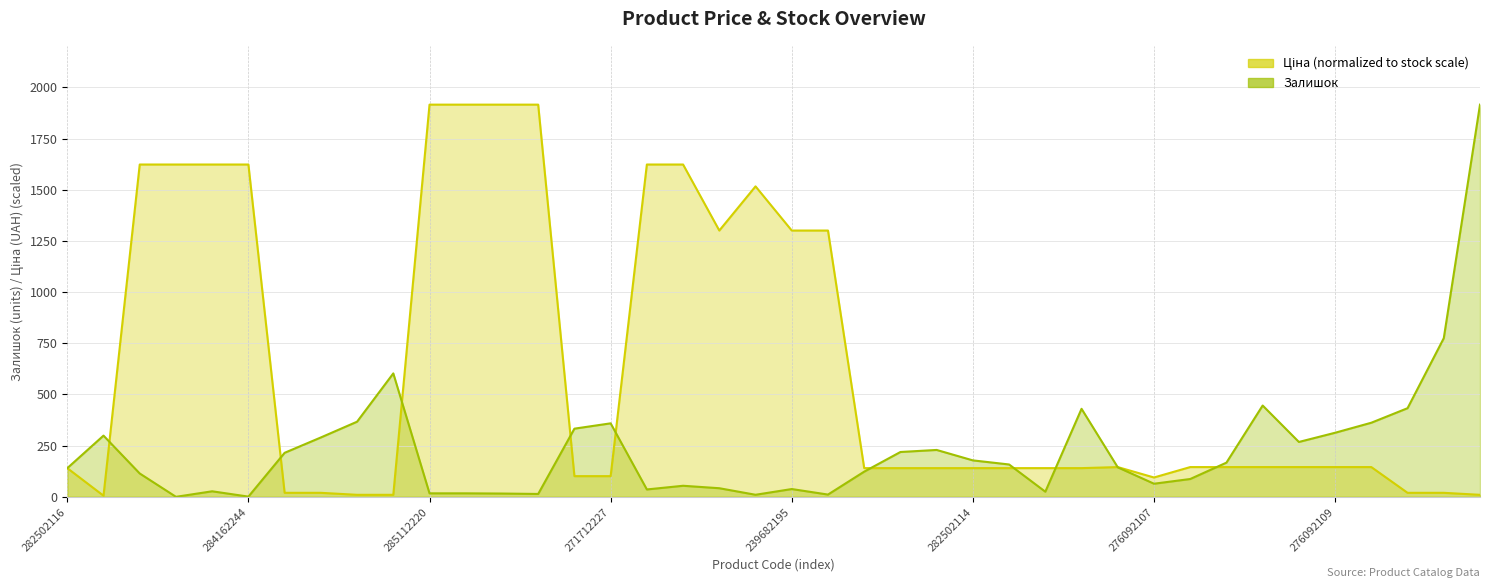

In Залишок, how many points are lower than both neighbors (excluding endpoints)?

9